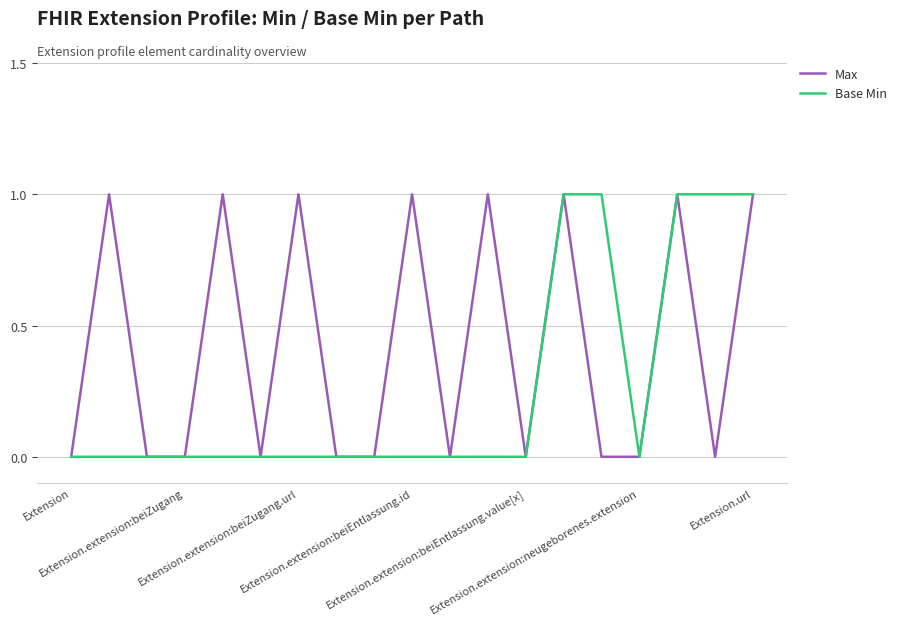

Rank the series by their average value, from highest to lowest.

Max, Base Min